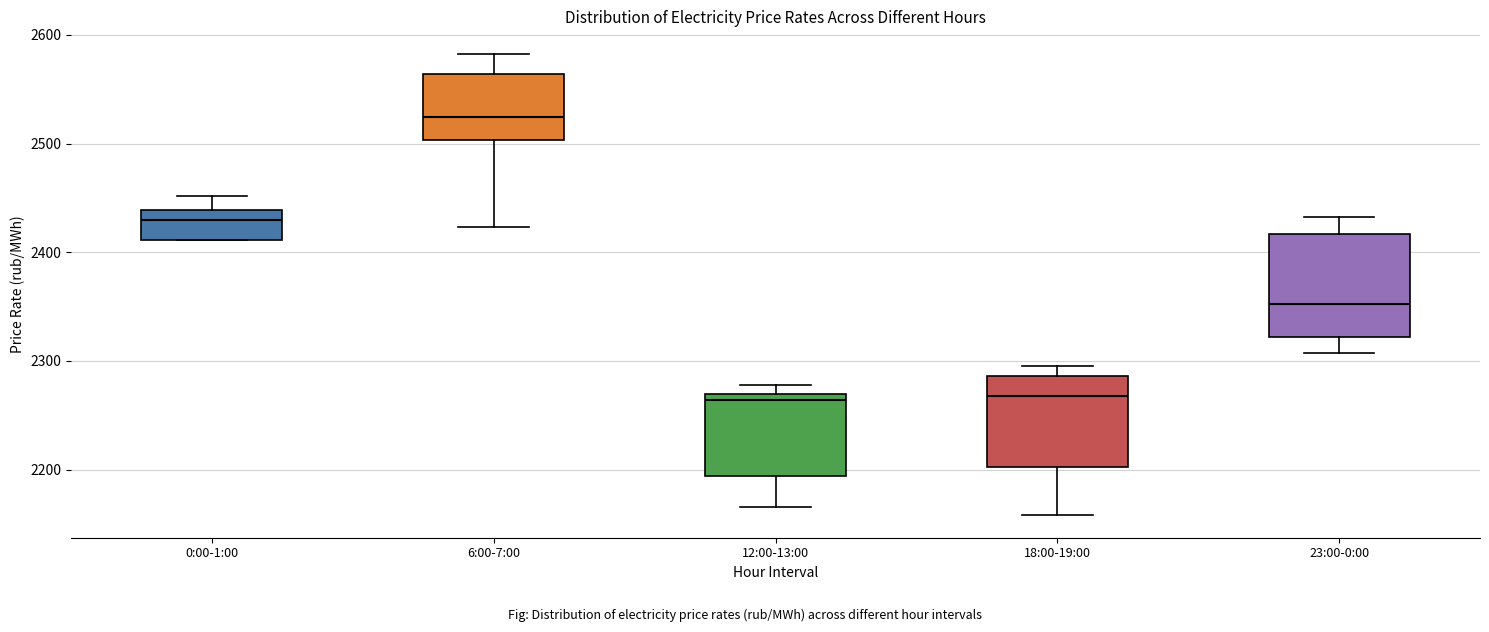

Where does the lower whisker of the box for 23:00-0:00 end on the y-axis? The values are not printed on the chart, so give them approximately, as read against the axis.

2310